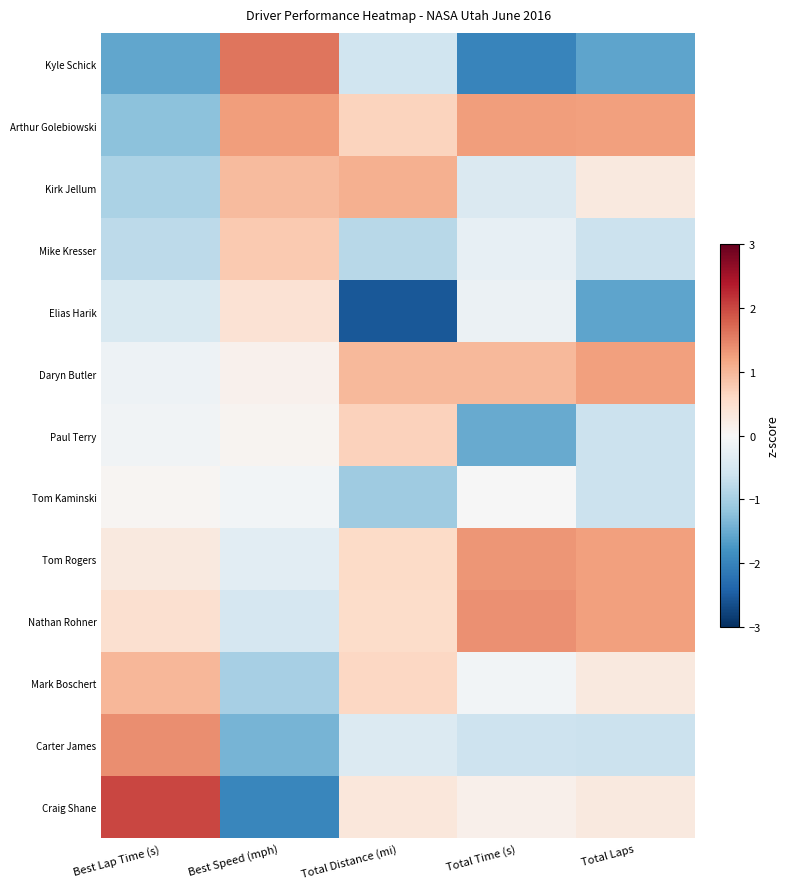

Reading left to right, list all the values displayed in this chart.

Kyle Schick: Best Lap Time (s)=-1.6	Best Speed (mph)=1.6	Total Distance (mi)=-0.6	Total Time (s)=-2.0	Total Laps=-1.6
Arthur Golebiowski: Best Lap Time (s)=-1.2	Best Speed (mph)=1.2	Total Distance (mi)=0.7	Total Time (s)=1.3	Total Laps=1.2
Kirk Jellum: Best Lap Time (s)=-0.9	Best Speed (mph)=0.9	Total Distance (mi)=1.1	Total Time (s)=-0.4	Total Laps=0.3
Mike Kresser: Best Lap Time (s)=-0.8	Best Speed (mph)=0.8	Total Distance (mi)=-0.8	Total Time (s)=-0.2	Total Laps=-0.6
Elias Harik: Best Lap Time (s)=-0.5	Best Speed (mph)=0.4	Total Distance (mi)=-2.5	Total Time (s)=-0.2	Total Laps=-1.6
Daryn Butler: Best Lap Time (s)=-0.2	Best Speed (mph)=0.1	Total Distance (mi)=1.0	Total Time (s)=1.0	Total Laps=1.2
Paul Terry: Best Lap Time (s)=-0.1	Best Speed (mph)=0.1	Total Distance (mi)=0.7	Total Time (s)=-1.5	Total Laps=-0.6
Tom Kaminski: Best Lap Time (s)=0.0	Best Speed (mph)=-0.1	Total Distance (mi)=-1.1	Total Time (s)=-0.0	Total Laps=-0.6
Tom Rogers: Best Lap Time (s)=0.3	Best Speed (mph)=-0.3	Total Distance (mi)=0.6	Total Time (s)=1.3	Total Laps=1.2
Nathan Rohner: Best Lap Time (s)=0.5	Best Speed (mph)=-0.5	Total Distance (mi)=0.5	Total Time (s)=1.4	Total Laps=1.2
Mark Boschert: Best Lap Time (s)=1.0	Best Speed (mph)=-1.0	Total Distance (mi)=0.6	Total Time (s)=-0.1	Total Laps=0.3
Carter James: Best Lap Time (s)=1.4	Best Speed (mph)=-1.4	Total Distance (mi)=-0.4	Total Time (s)=-0.6	Total Laps=-0.6
Craig Shane: Best Lap Time (s)=2.0	Best Speed (mph)=-2.0	Total Distance (mi)=0.3	Total Time (s)=0.2	Total Laps=0.3